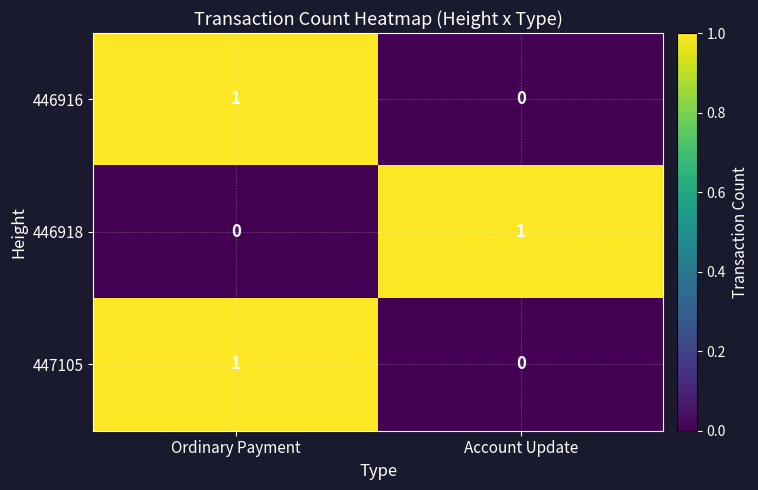

The 447105 series shows 0 at Account Update. True or false?

True